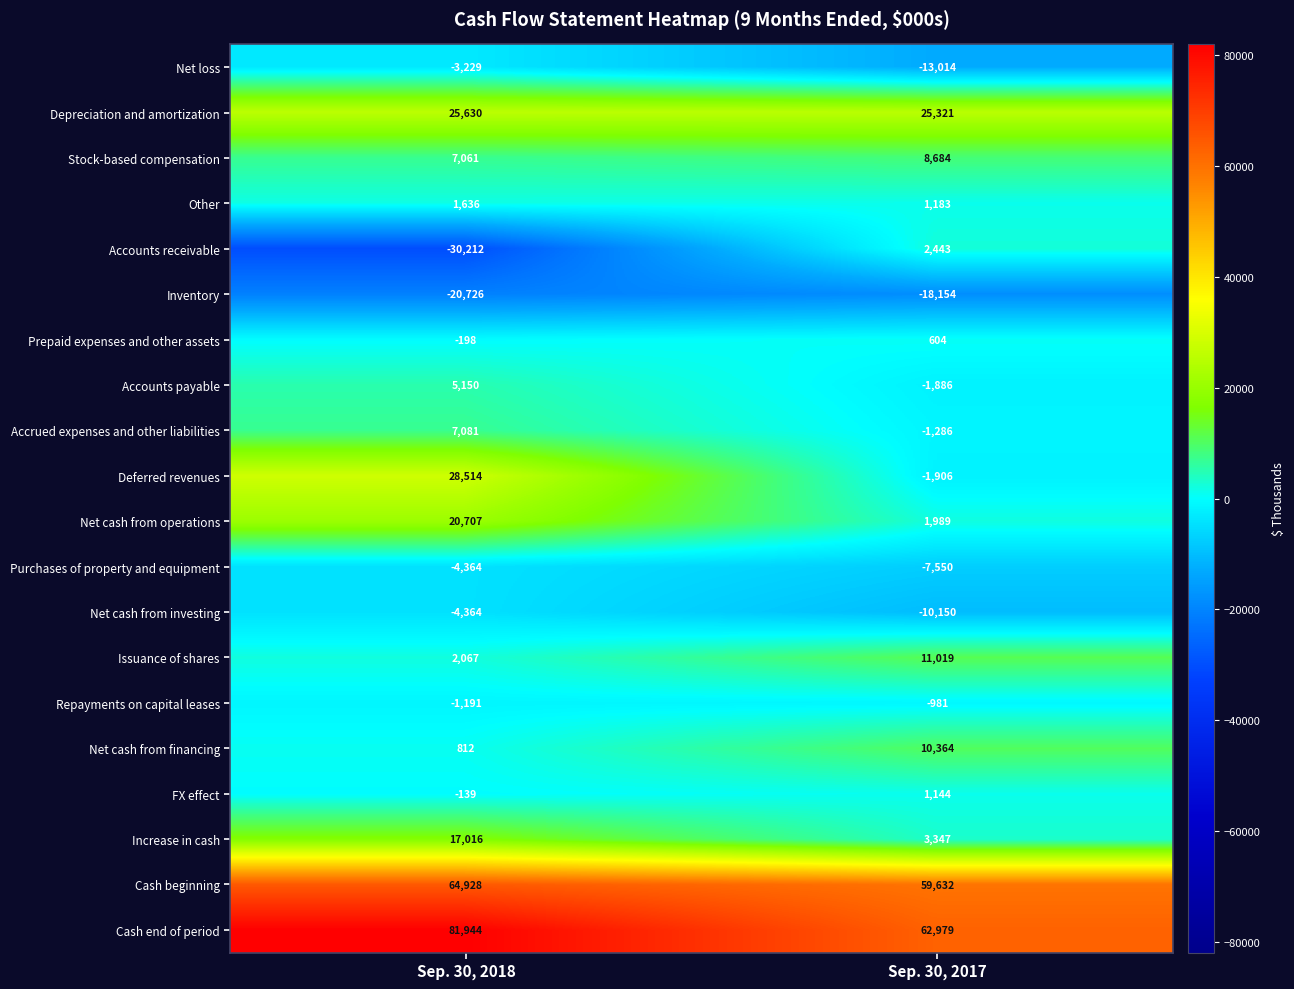

The Prepaid expenses and other assets series shows -80 at Sep. 30, 2018. True or false?

False